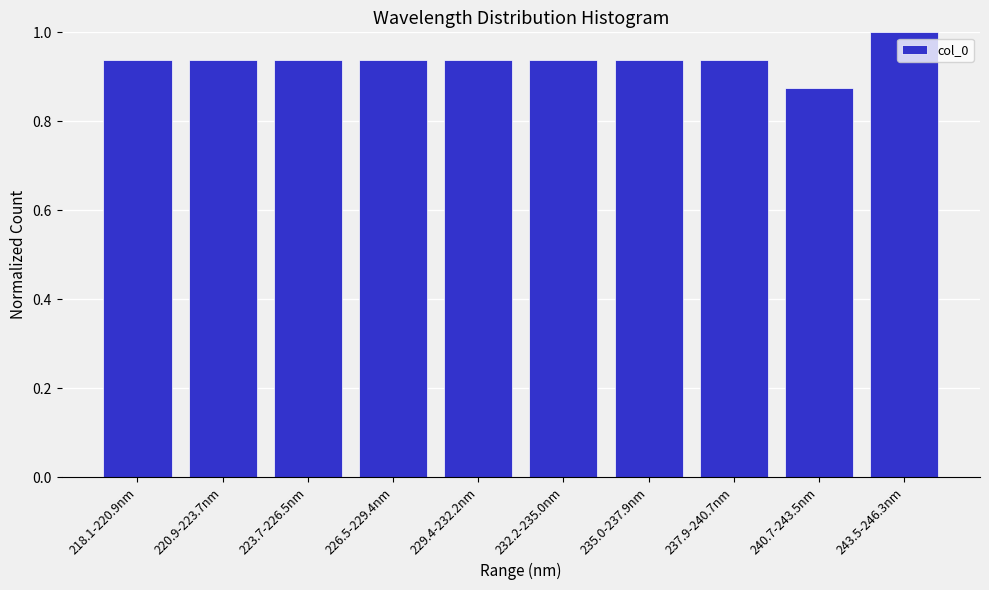

At which label is the value closest to 0?

240.7-243.5nm